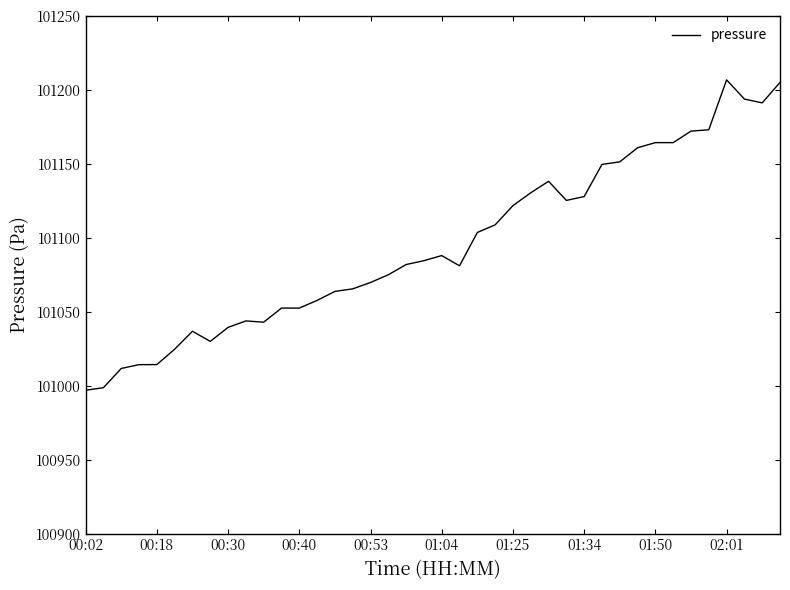

What is the difference between the maximum and minimum values?

209.9